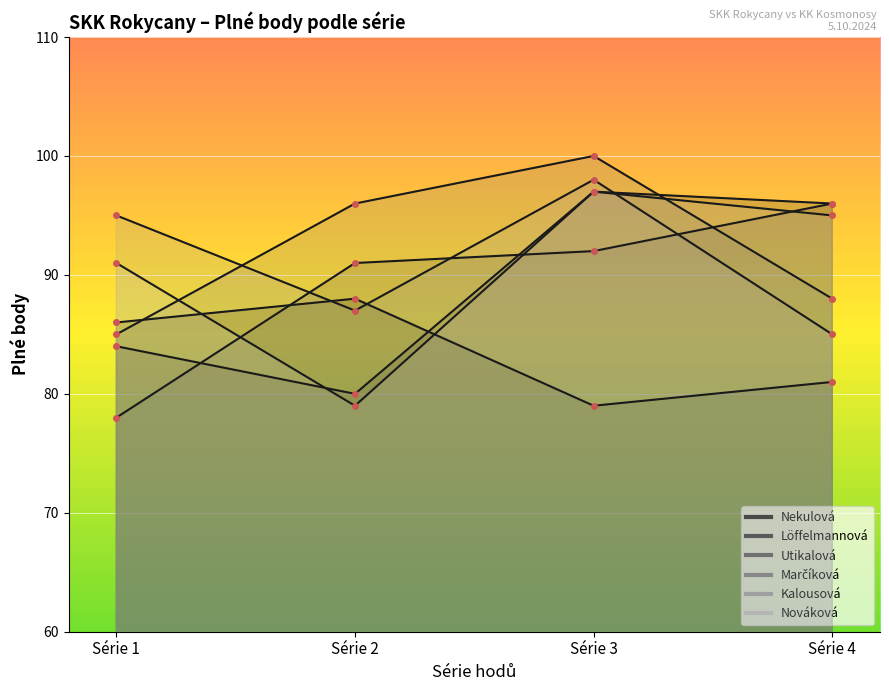

What is the sum of all Utikalová values?

357